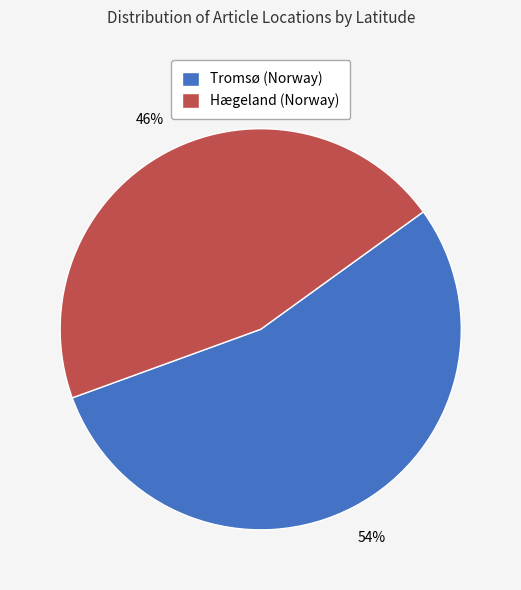

Which category has the biggest portion of the pie?

Tromsø (Norway)